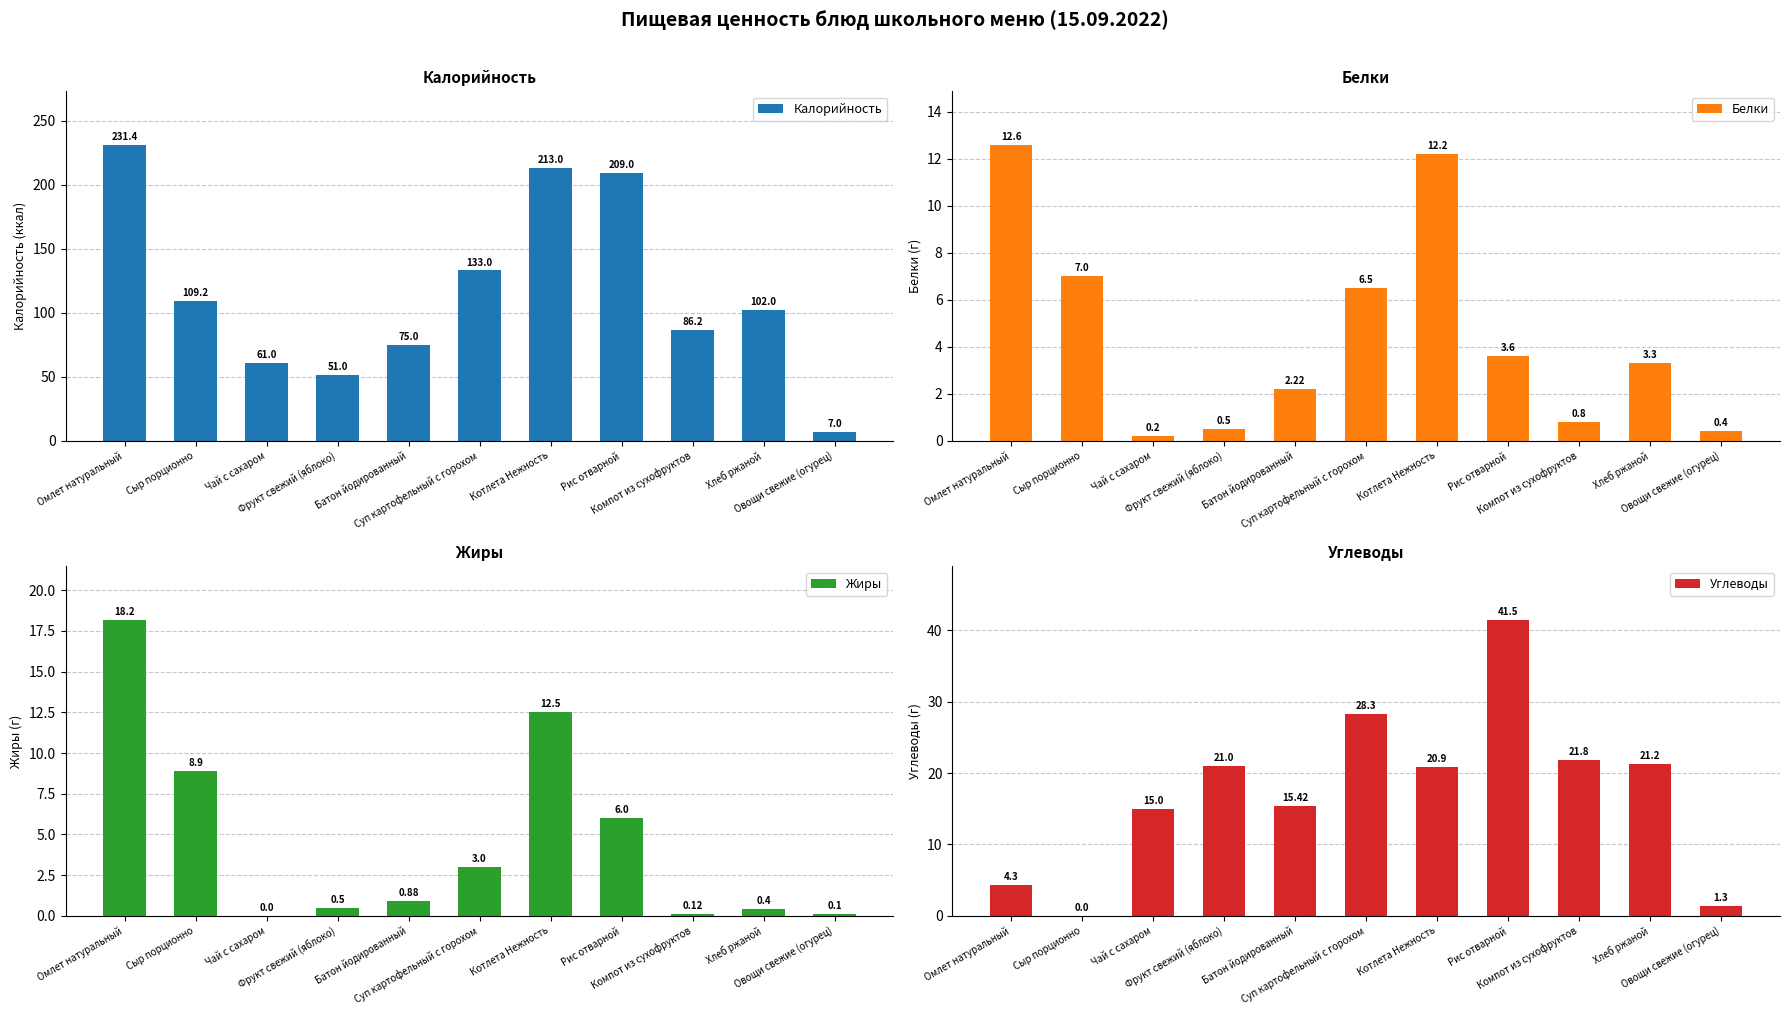

Does the chart contain stacked bars?

No